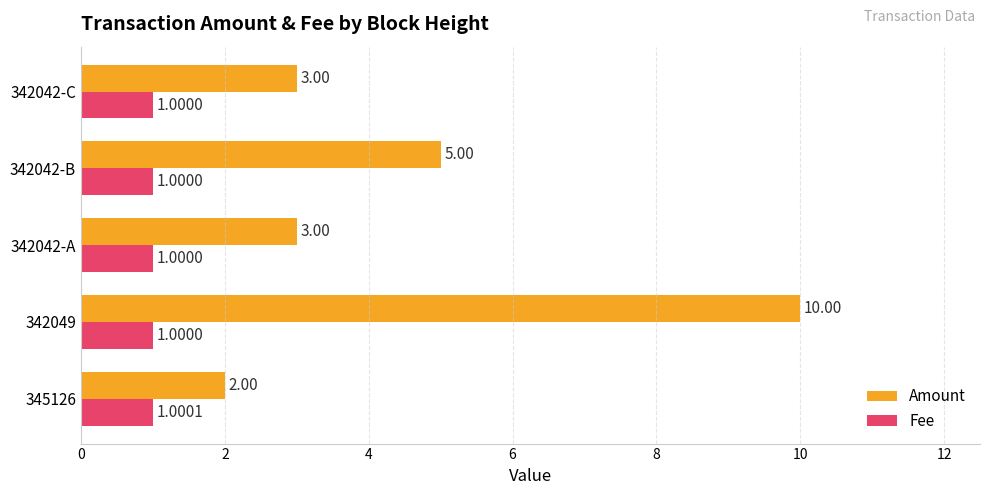

How many data points in Amount are less than 3?

1